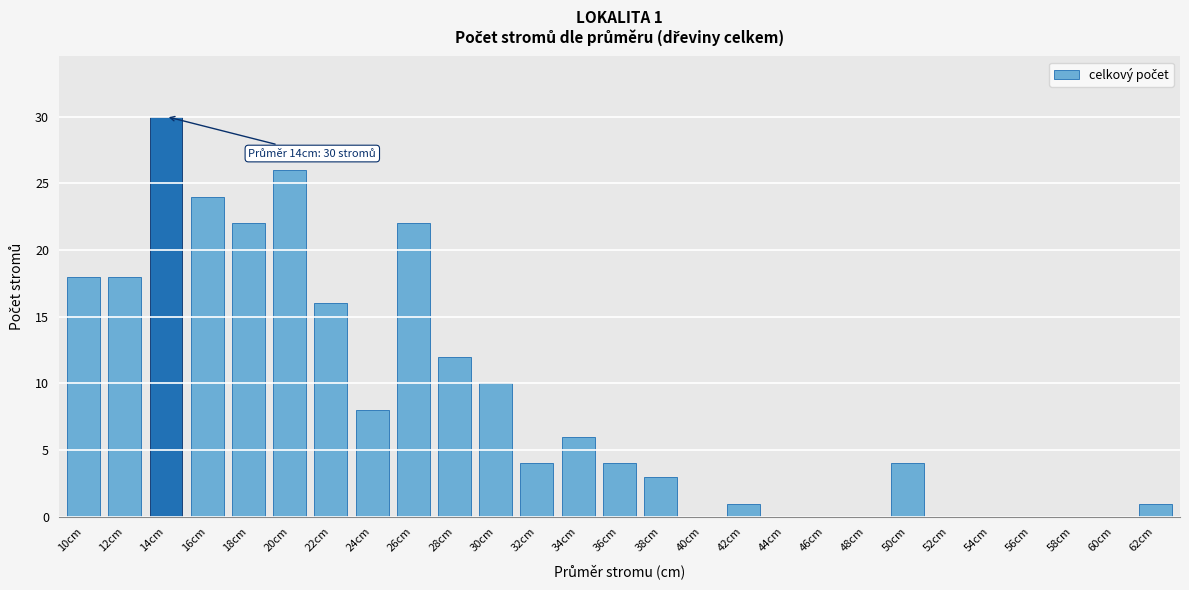

Reading left to right, transcribe all the data shown in this chart.

10cm=18	12cm=18	14cm=30	16cm=24	18cm=22	20cm=26	22cm=16	24cm=8	26cm=22	28cm=12	30cm=10	32cm=4	34cm=6	36cm=4	38cm=3	40cm=0	42cm=1	44cm=0	46cm=0	48cm=0	50cm=4	52cm=0	54cm=0	56cm=0	58cm=0	60cm=0	62cm=1